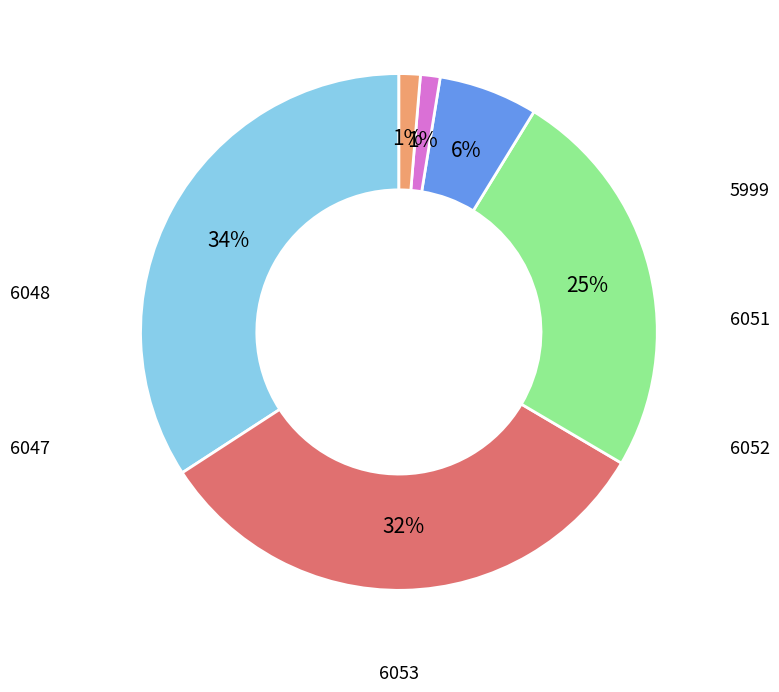

To the nearest percent, what is the difference between the largest and smallest slice percentages?

33%